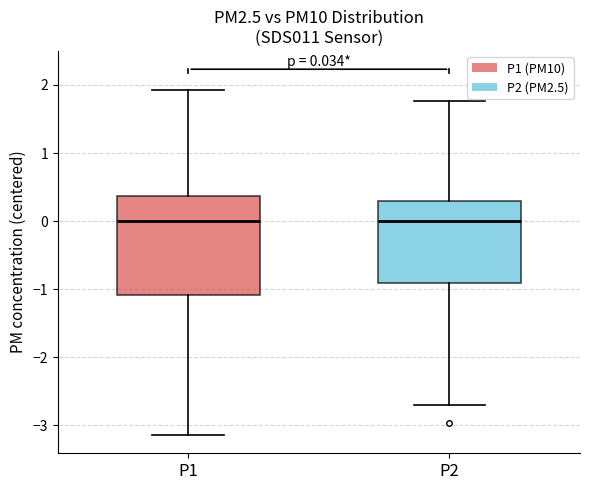

Which box is the tallest, from its lower edge to its upper edge?

P1